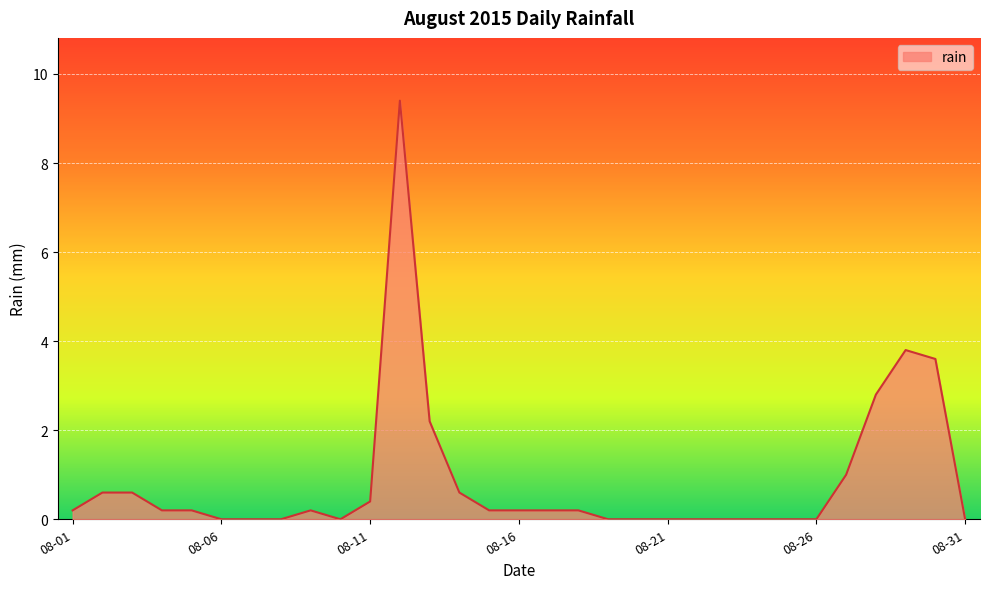

What is the maximum value shown in the chart?

9.4